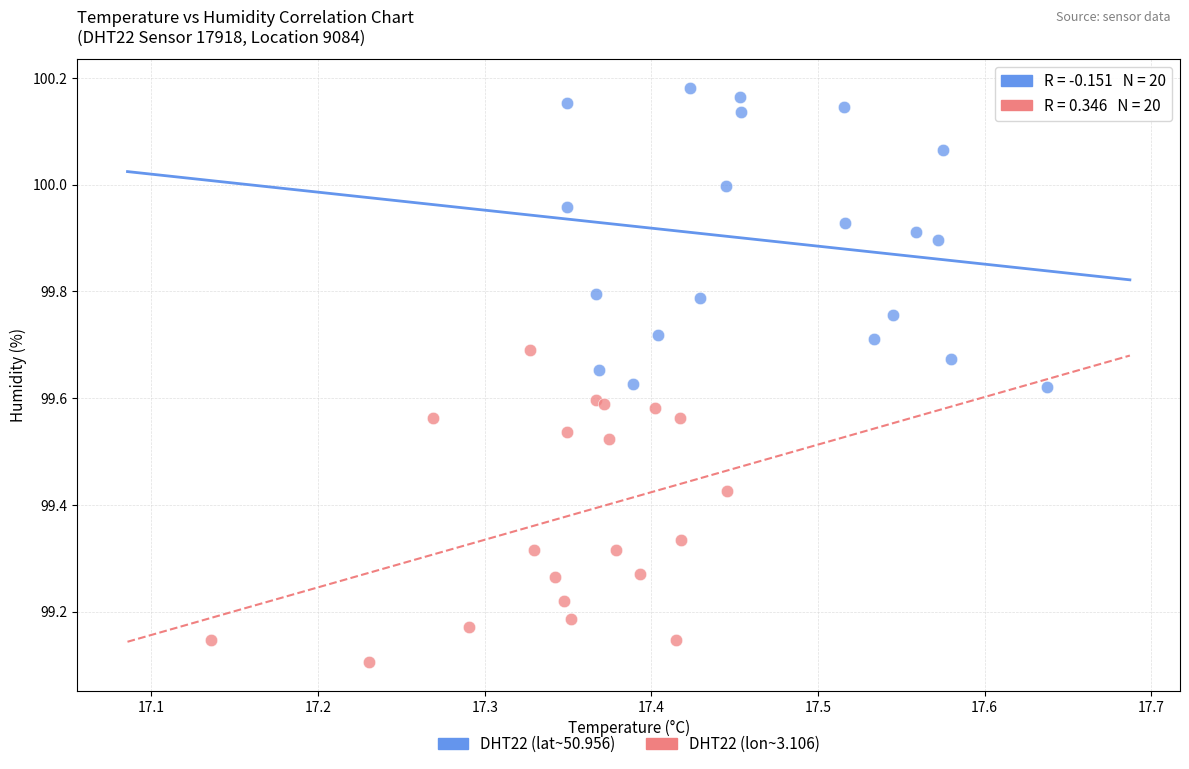

Which series reaches the maximum Y coordinate?

DHT22 (lat~50.956)